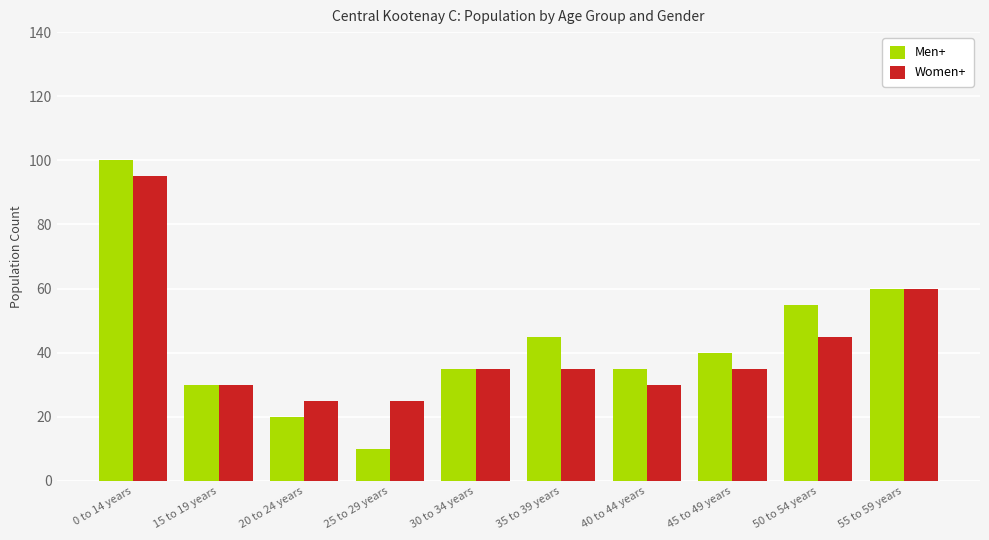

How many values in the Men+ series are below 40?

5